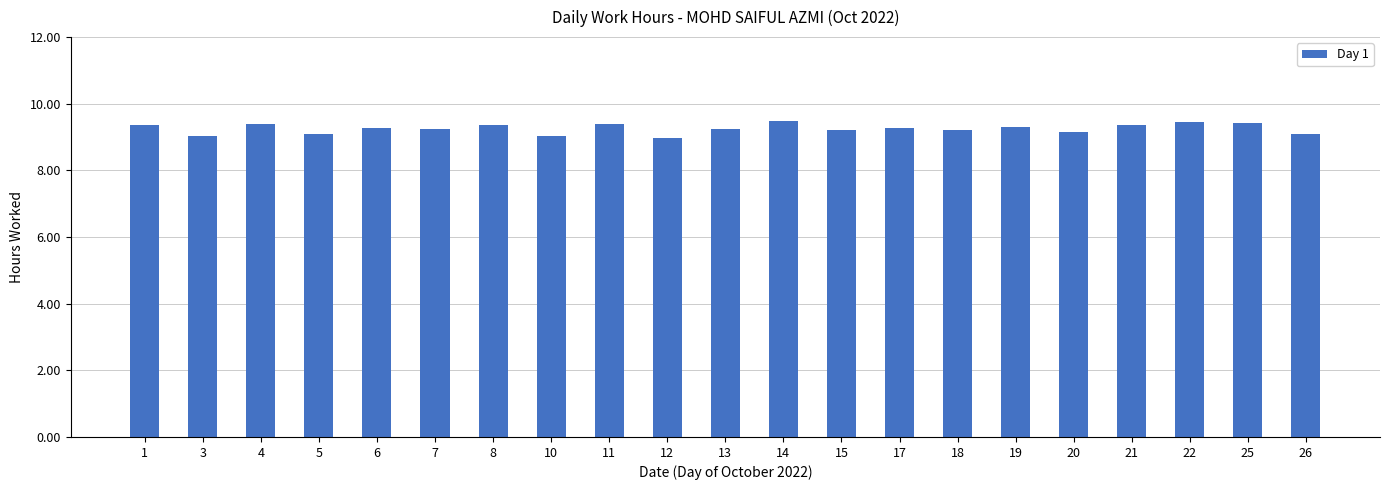

Are the bars horizontal?

No